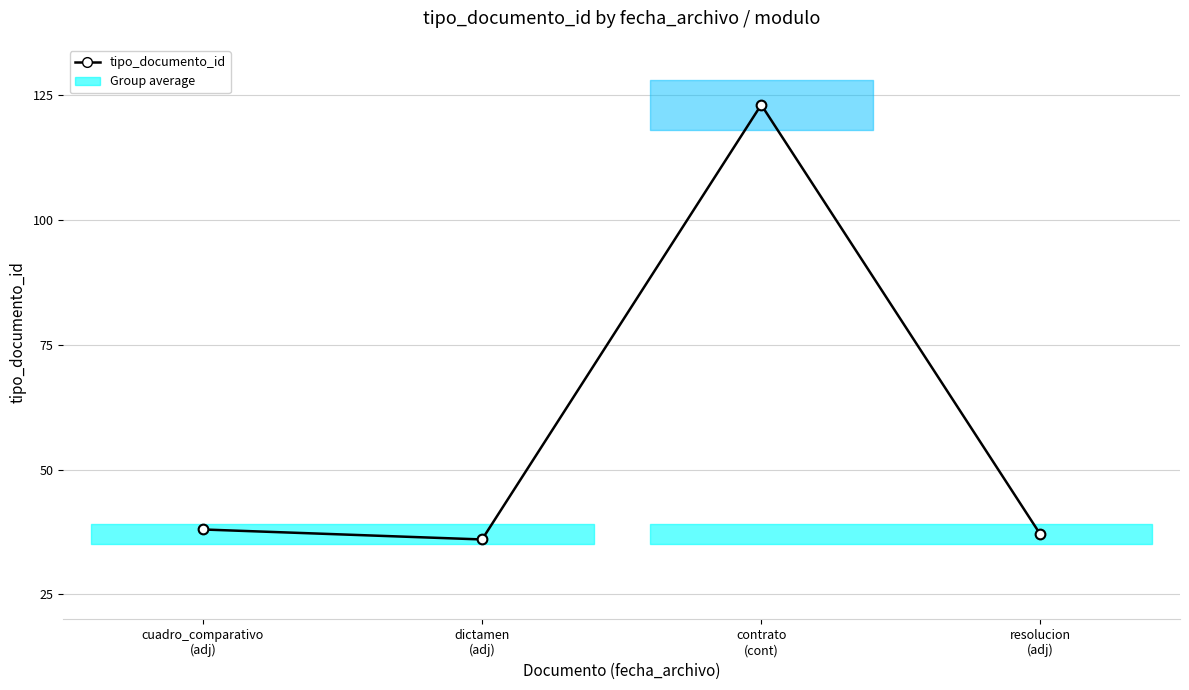

Reading left to right, what are all the values shown in this chart?

cuadro_comparativo
(adj)=38	dictamen
(adj)=36	contrato
(cont)=123	resolucion
(adj)=37